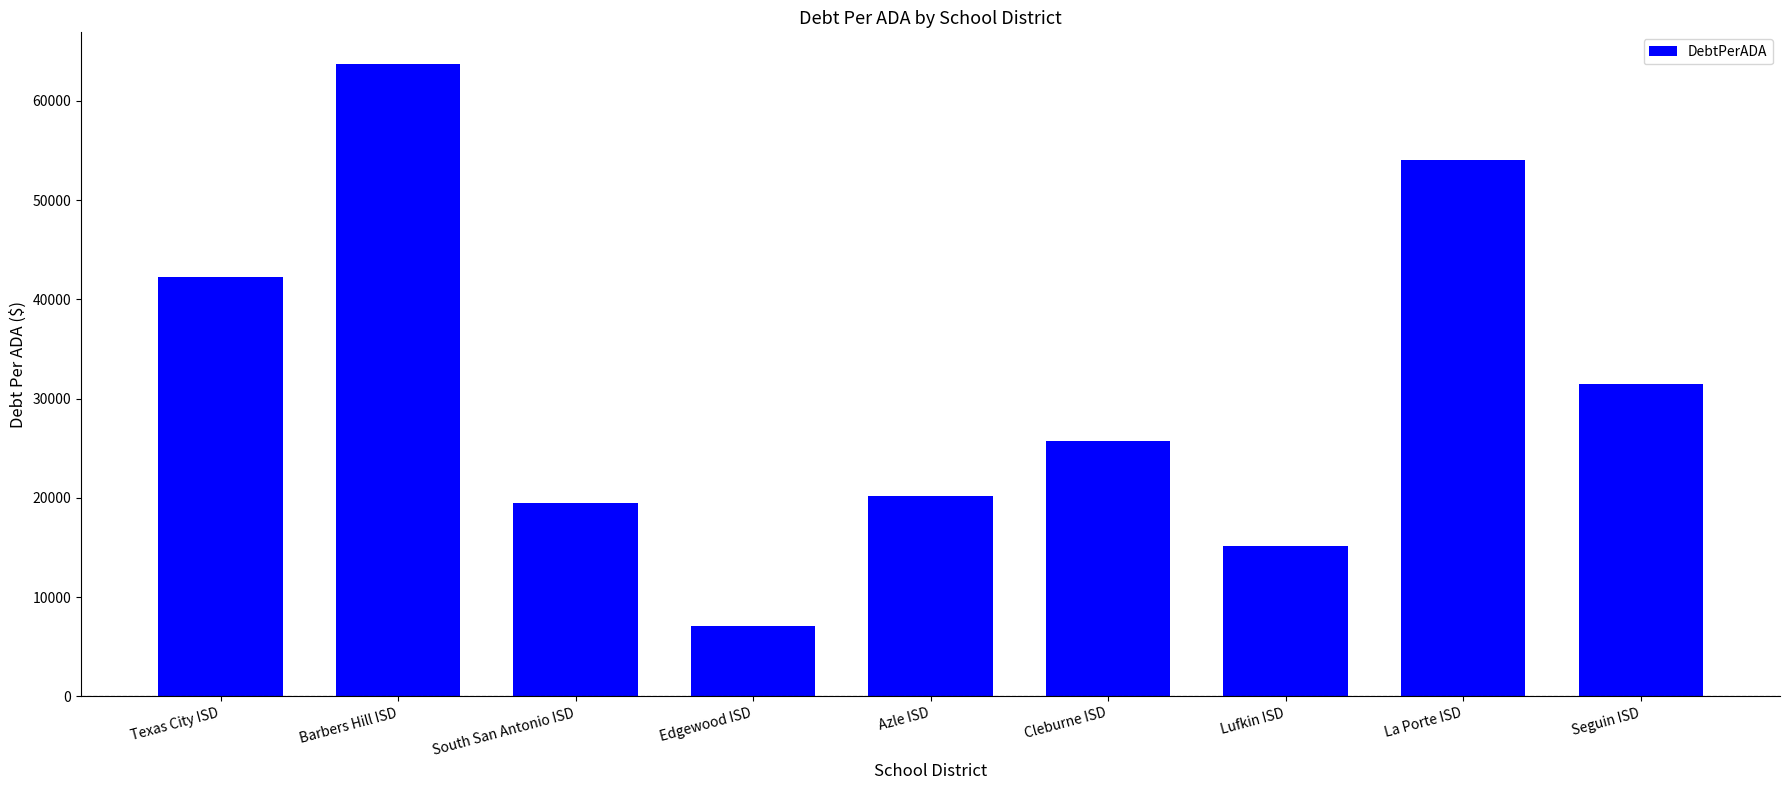

How many bars are there in total?

9